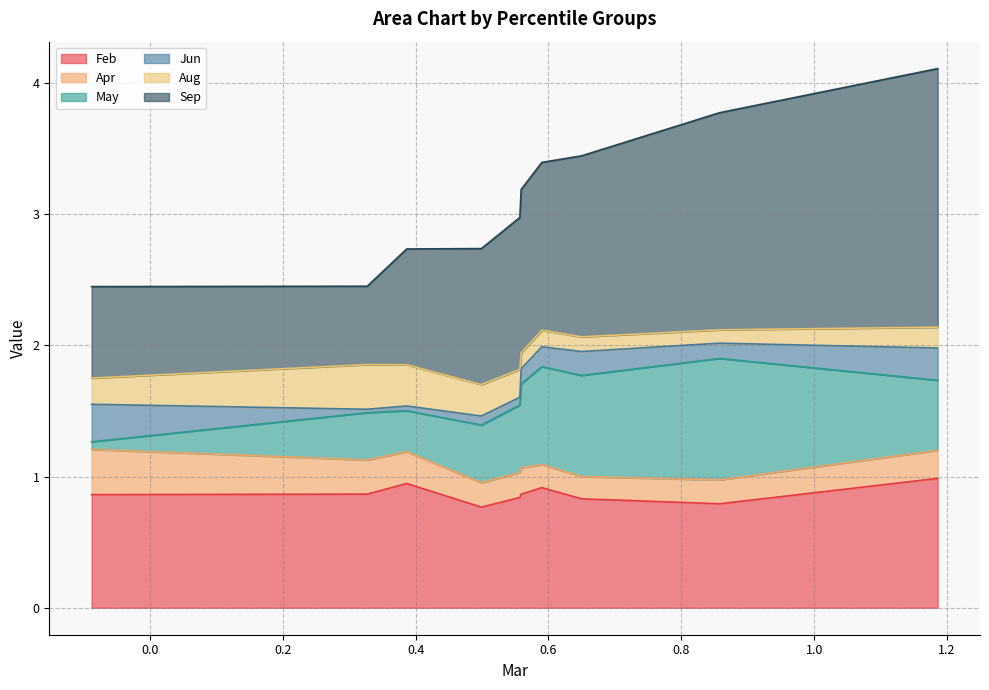

What is the total value across all series at pct35?

2.7